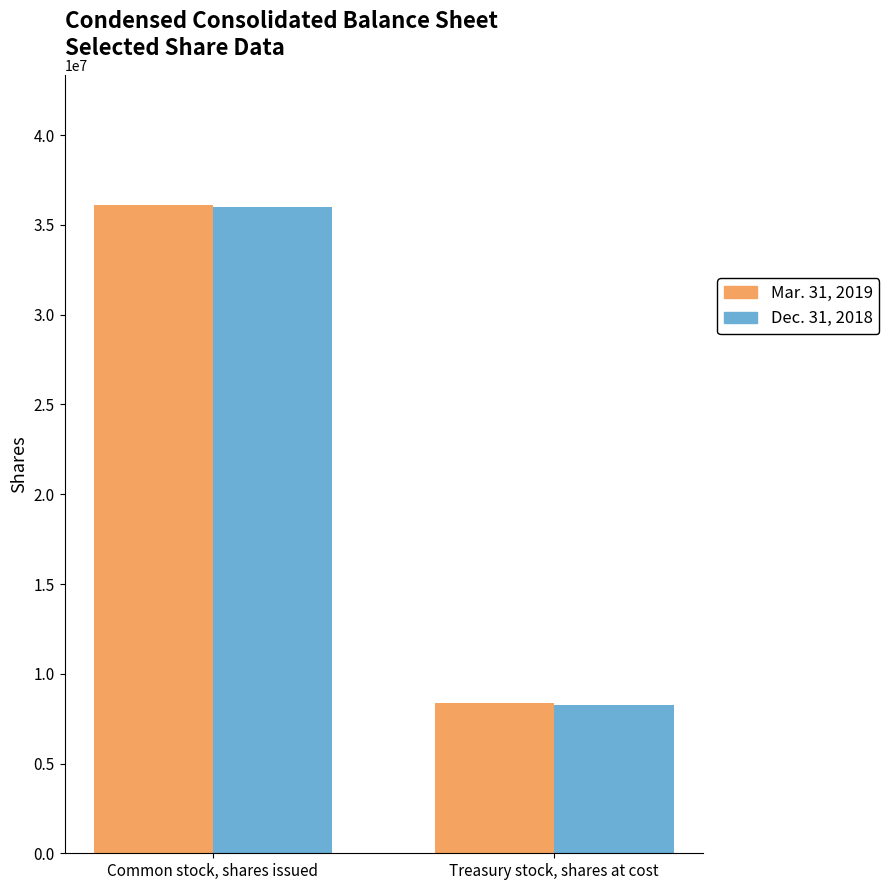

Are the bars horizontal?

No